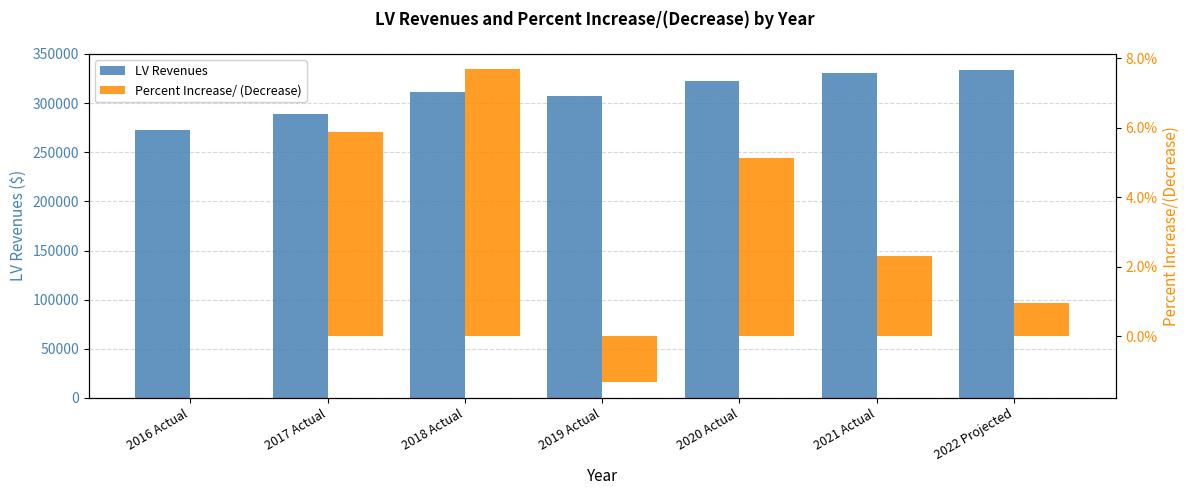

What is the label of the 7th bar from the right?

2016 Actual